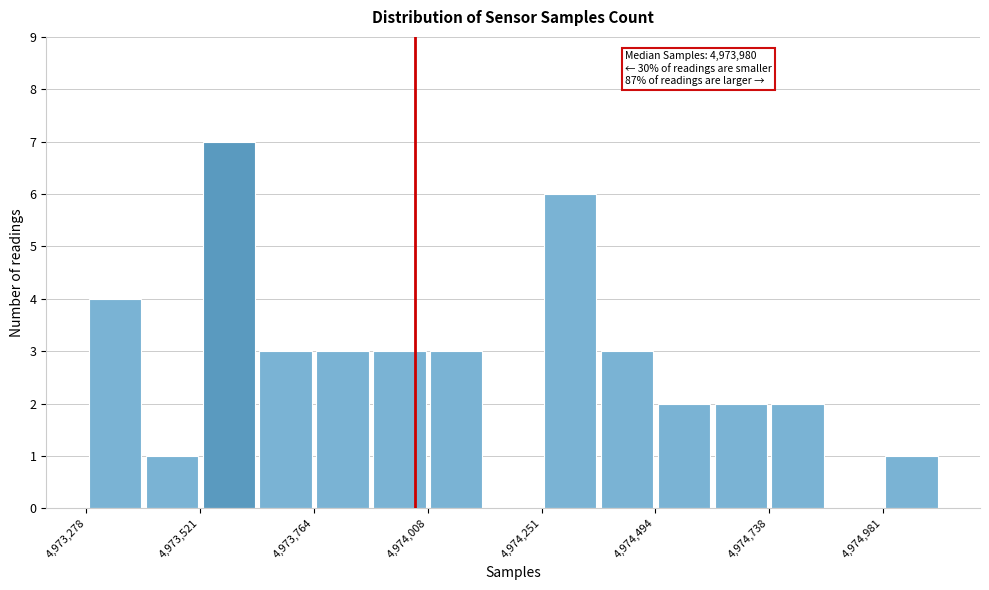

Read against the x-axis, roughly where is the centre of the tallest bar?

4973600